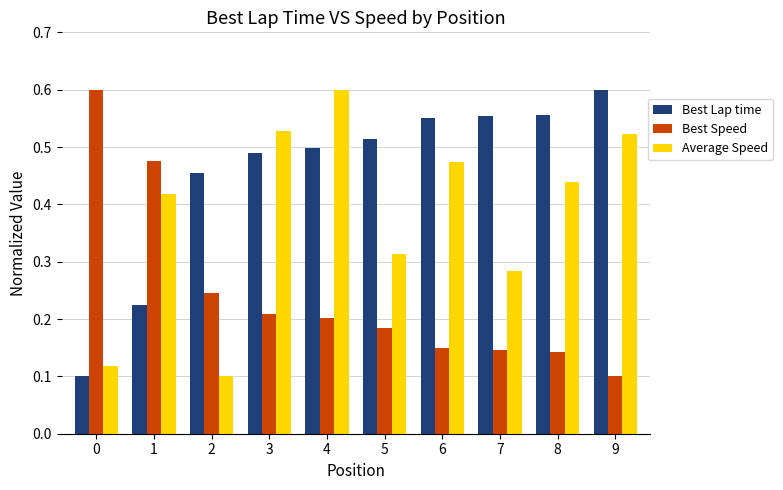

Which category has the highest value in the Best Lap time series?

9